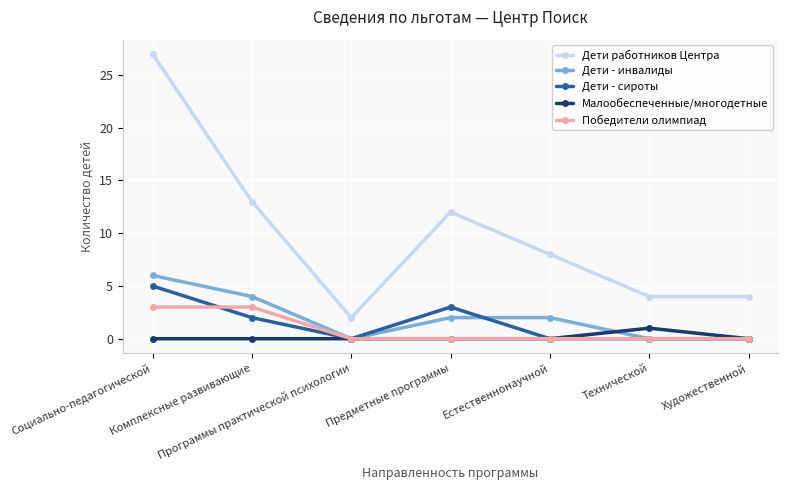

What is the maximum value for Дети - инвалиды?

6